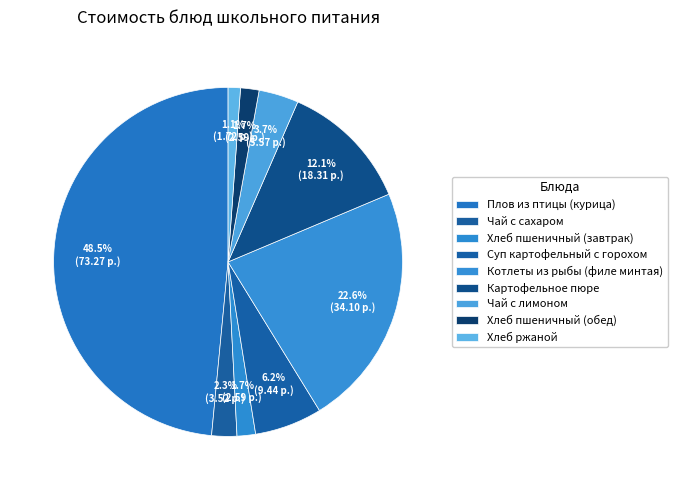

Which slice is the smallest?

Хлеб ржаной